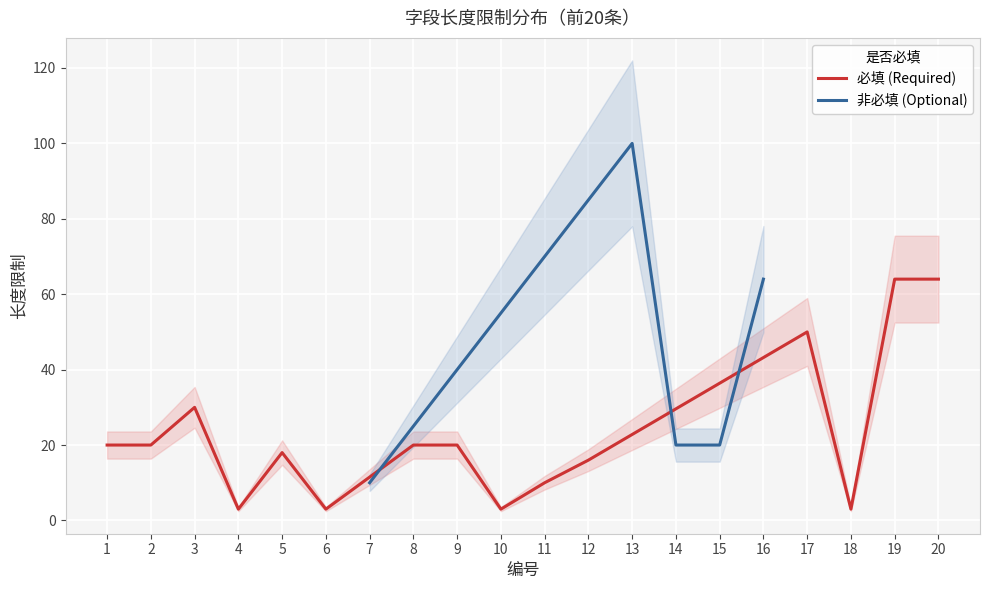

How many interior local valleys (lower than both neighbors) does the data have?

4